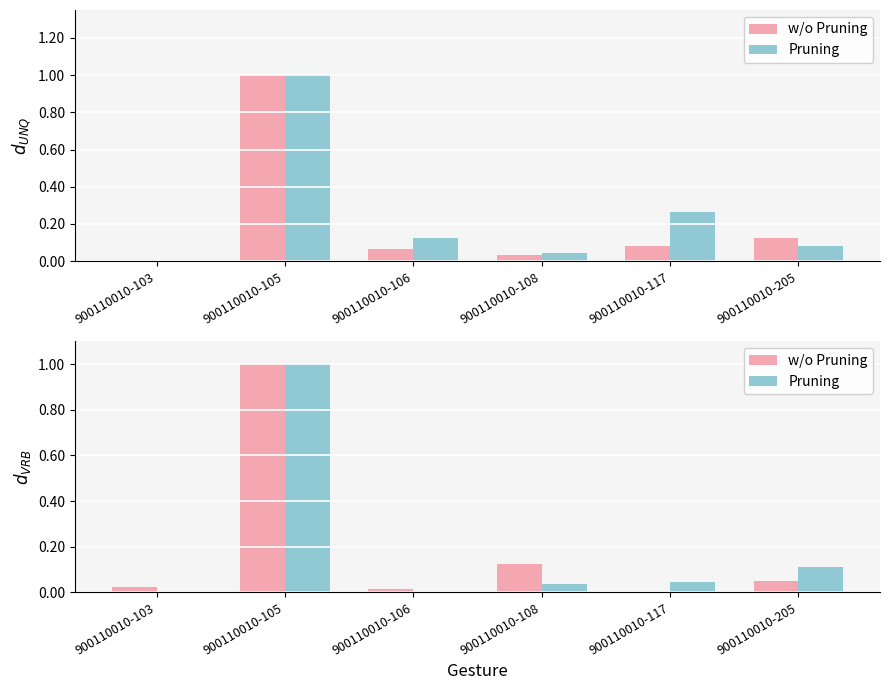

Is it true that Pruning equals 0.0 at 900110010-117?

True